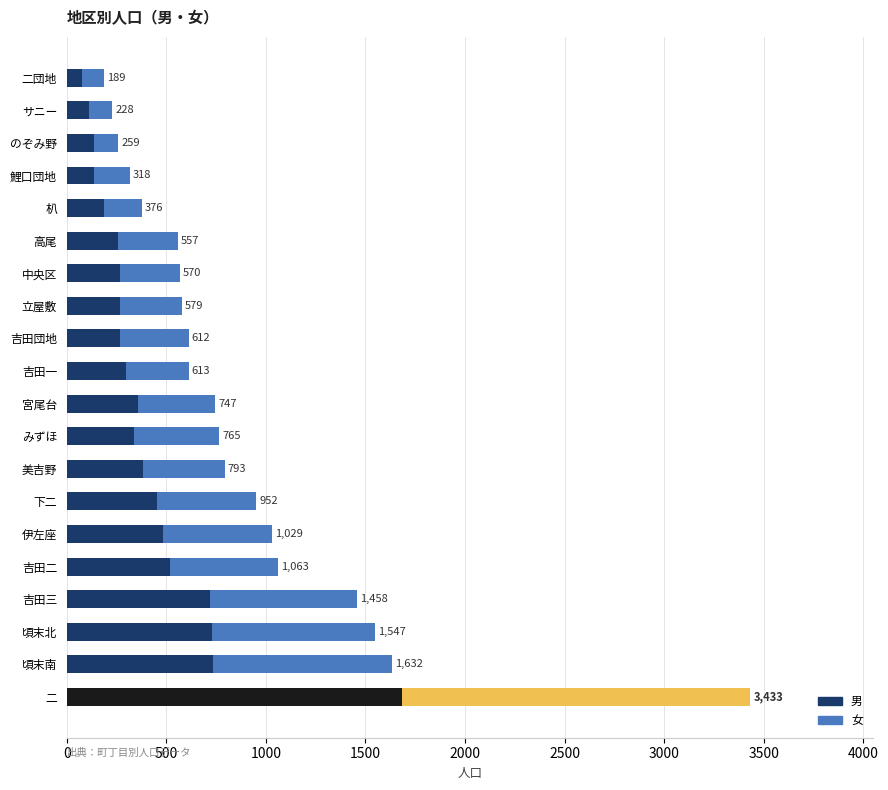

What are all the series names shown in the legend?

男, 女